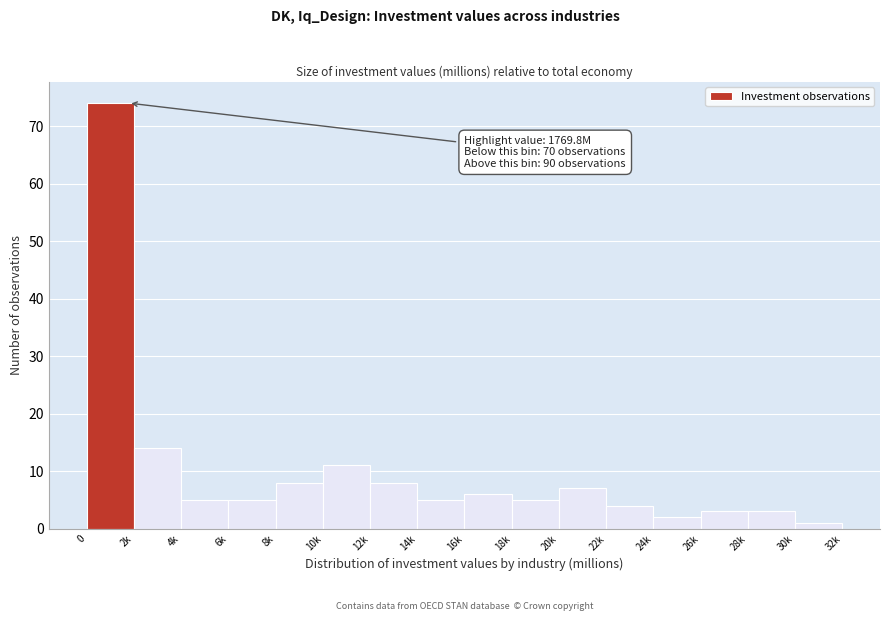

Reading left to right, transcribe all the data shown in this chart.

0=74	2k=14	4k=5	6k=5	8k=8	10k=11	12k=8	14k=5	16k=6	18k=5	20k=7	22k=4	24k=2	26k=3	28k=3	30k=1